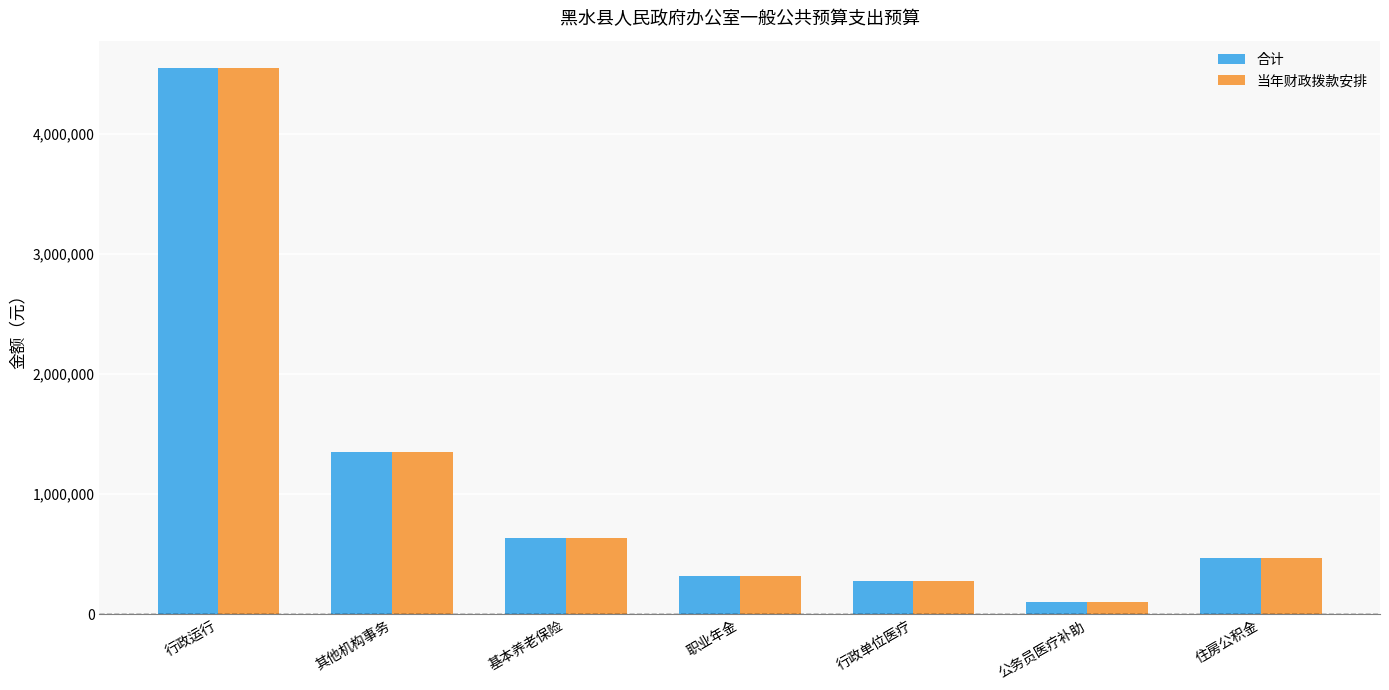

At which category does the chart reach its peak across all series?

行政运行